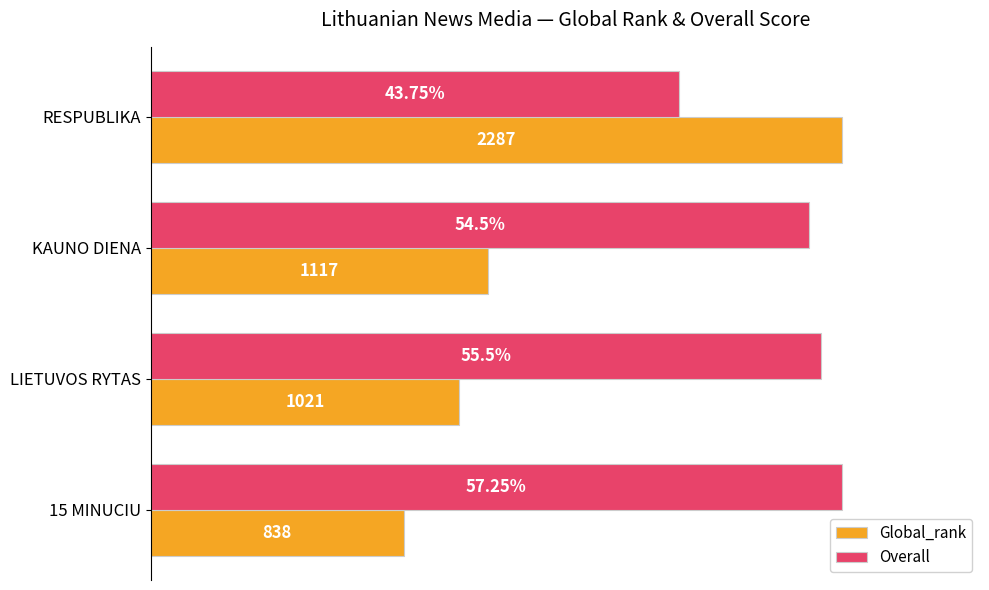

What are all the series names shown in the legend?

Global_rank, Overall